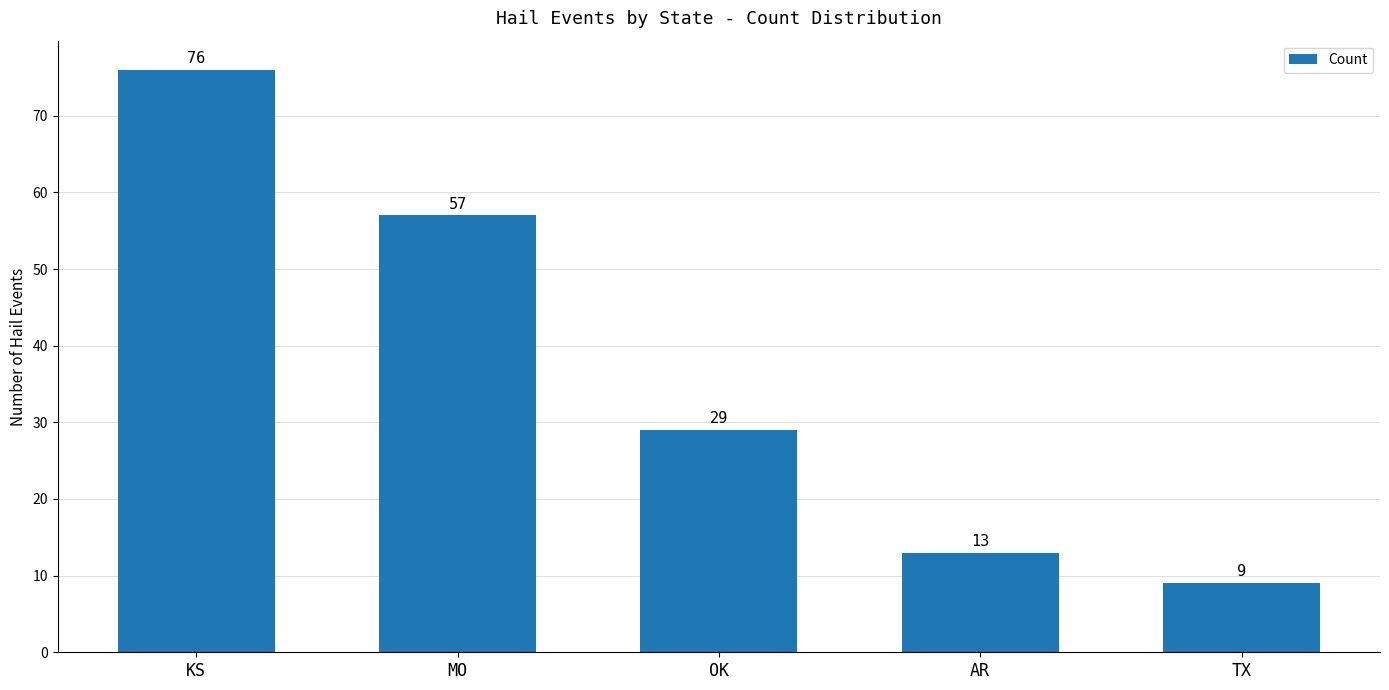

What is the value of the 2nd bar from the left?

57